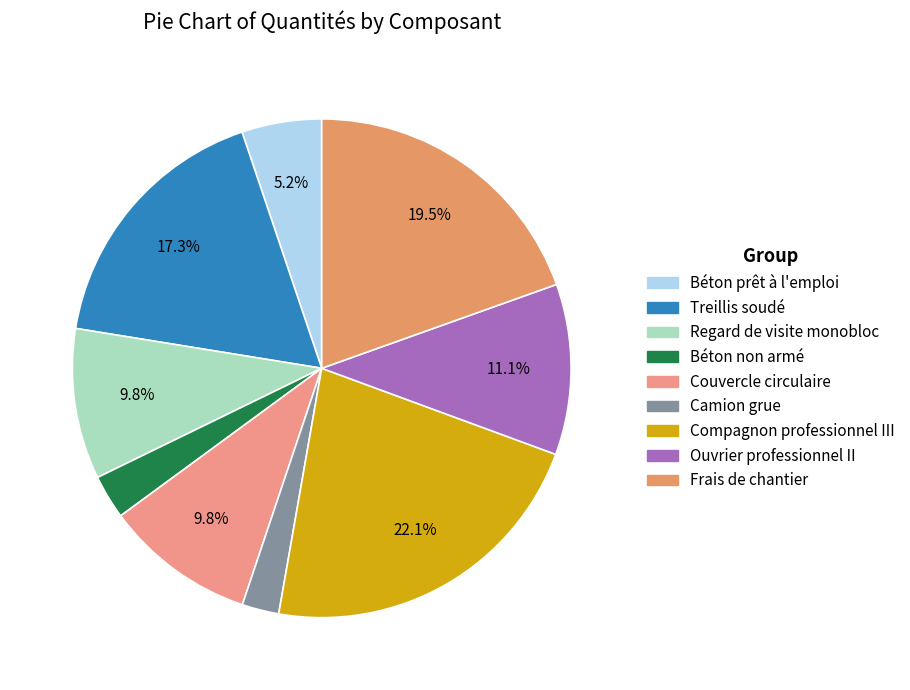

How many slices are in this pie chart?

9